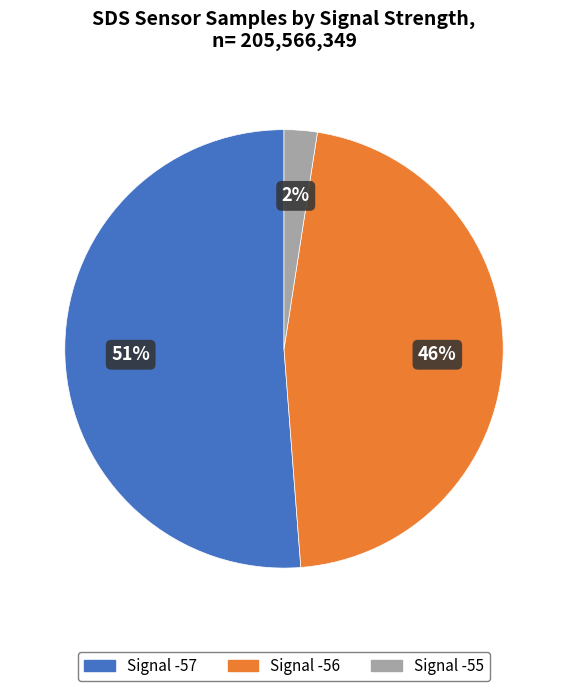

Does any single category account for the majority?

Yes